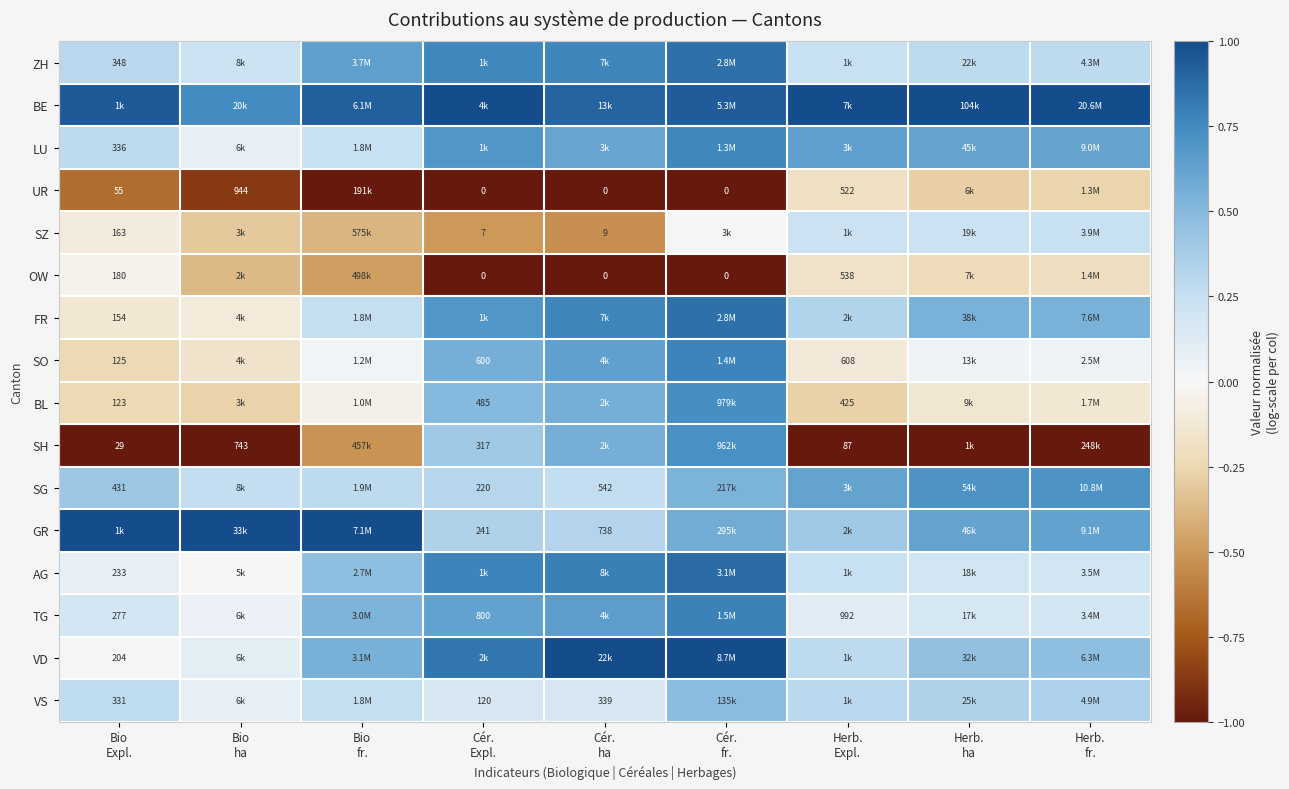

What is the difference between the BE values at Cér. ha and Herb. ha?

0.1